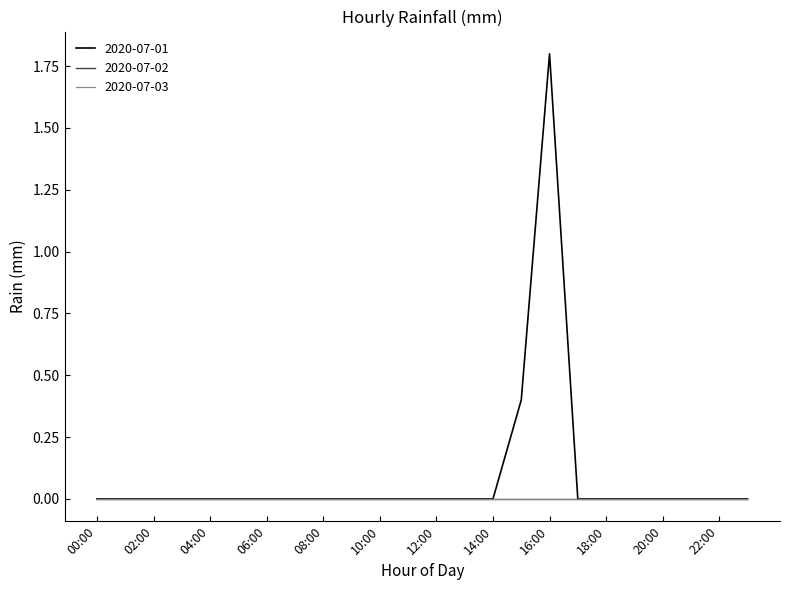

List the series in order of their peak value, highest first.

2020-07-01, 2020-07-02, 2020-07-03